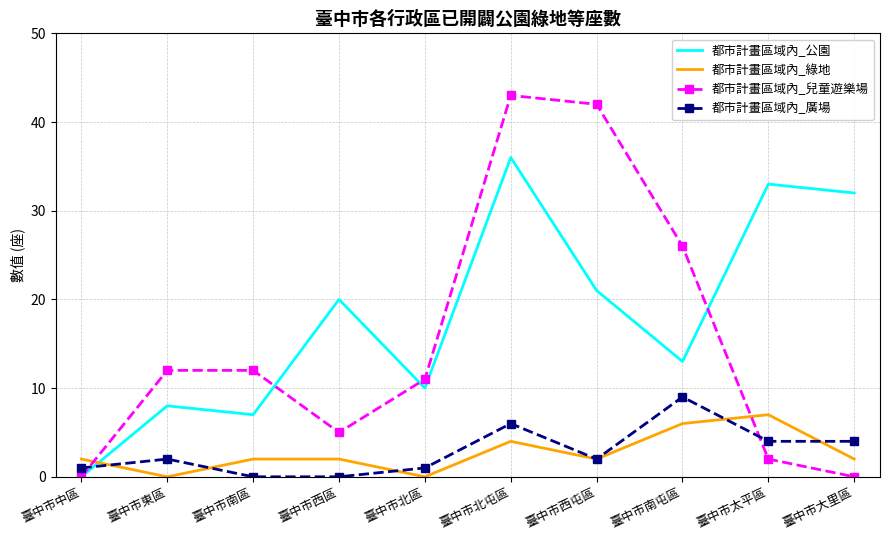

What is the average value of the 都市計畫區域內_廣場 series?

3